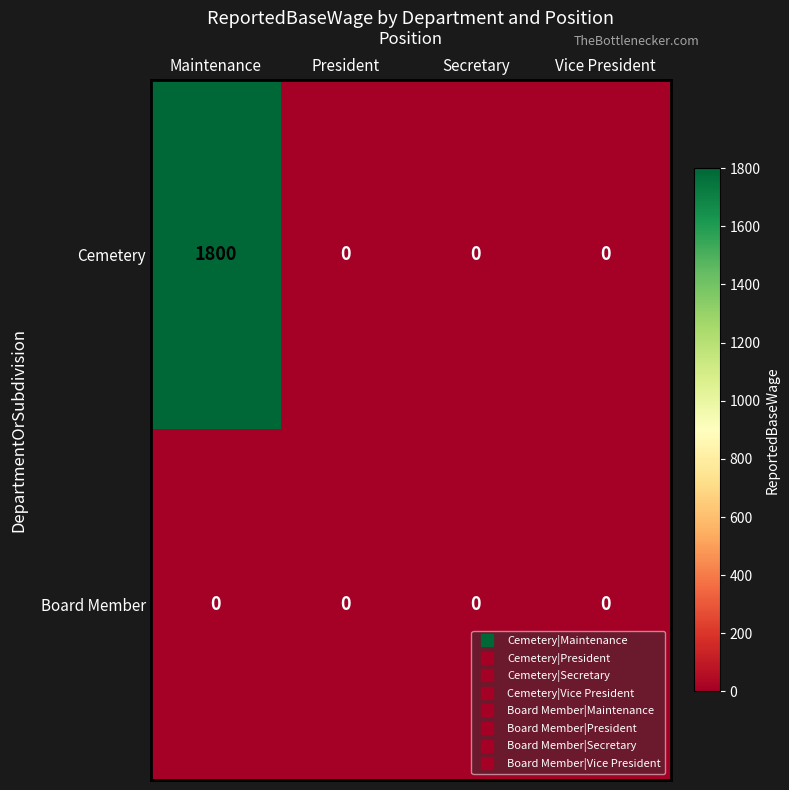

How many series are shown in this chart?

2